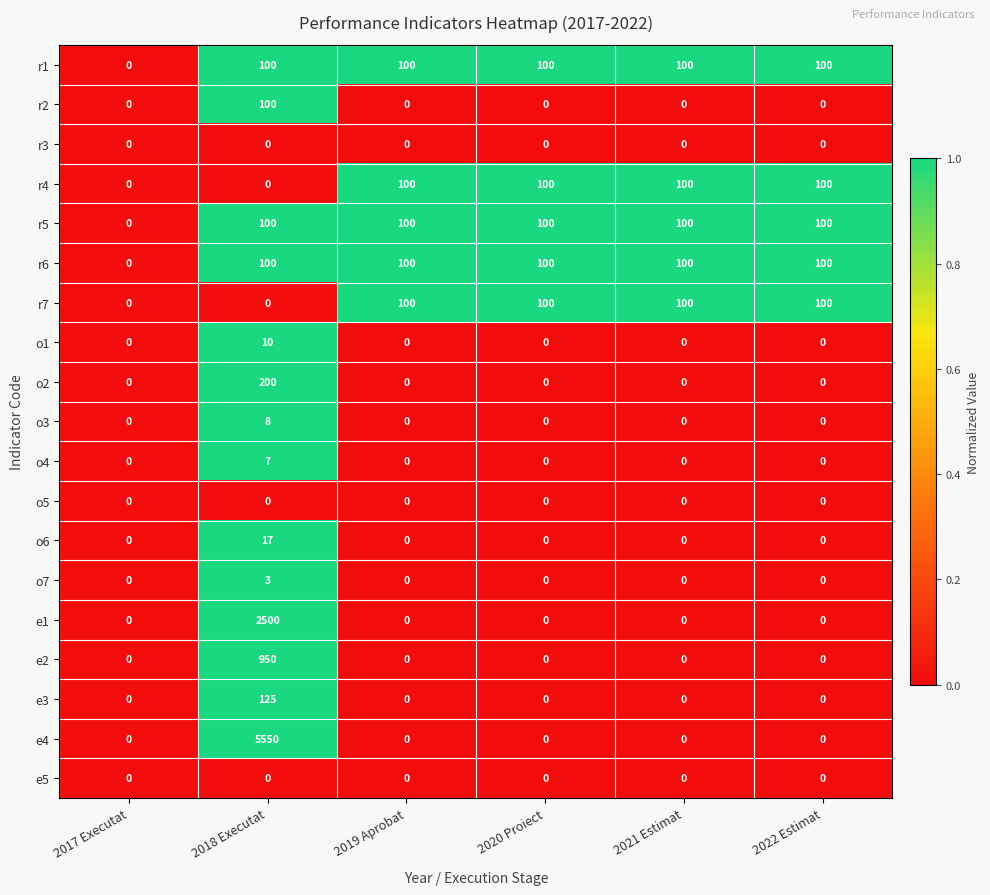

What is the greatest value displayed?

5550